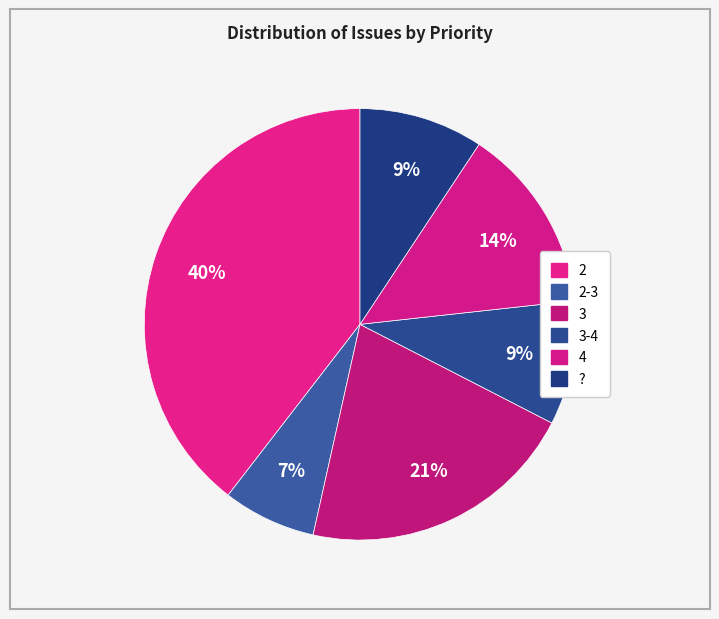

How many slices are in this pie chart?

6